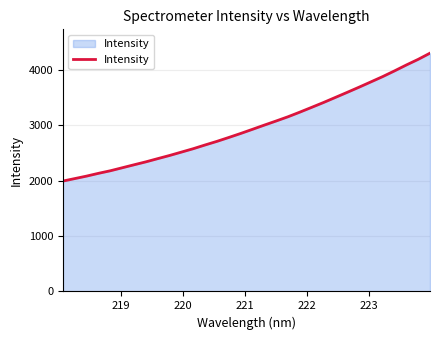

What is the smallest value displayed?

1995.1